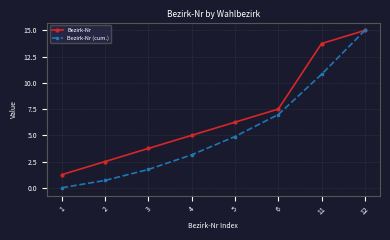

What are all the series names shown in the legend?

Bezirk-Nr, Bezirk-Nr (cum.)